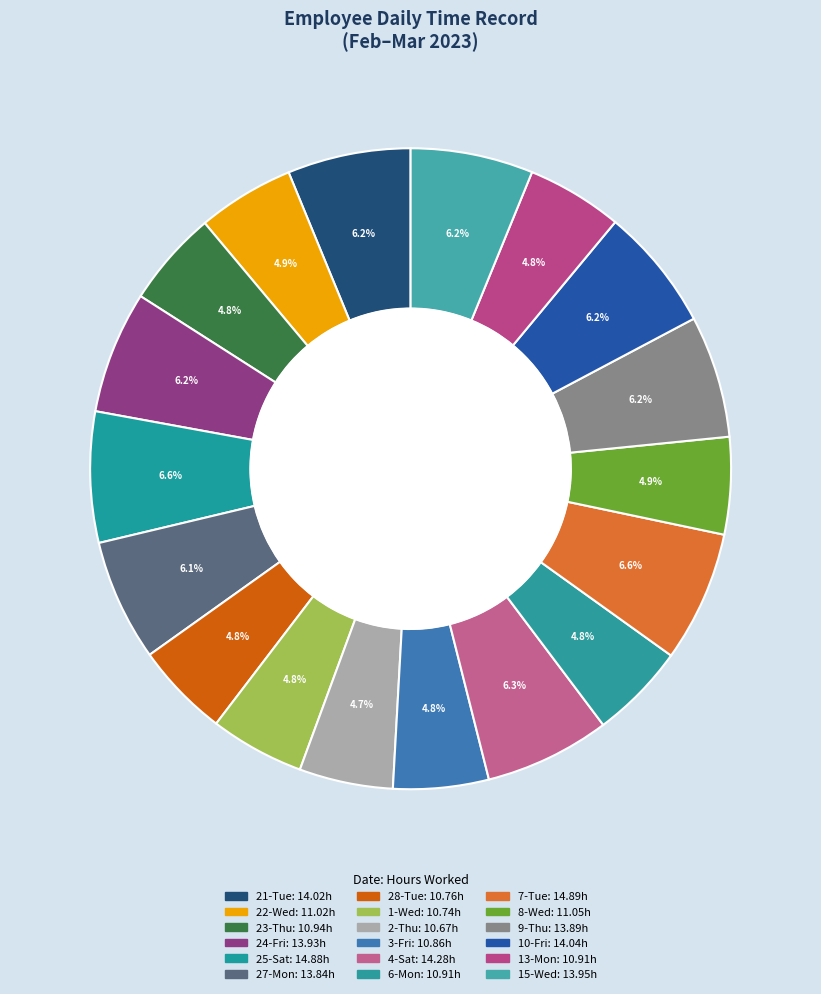

Is the sum of 28-Tue and 13-Mon greater than half?

No